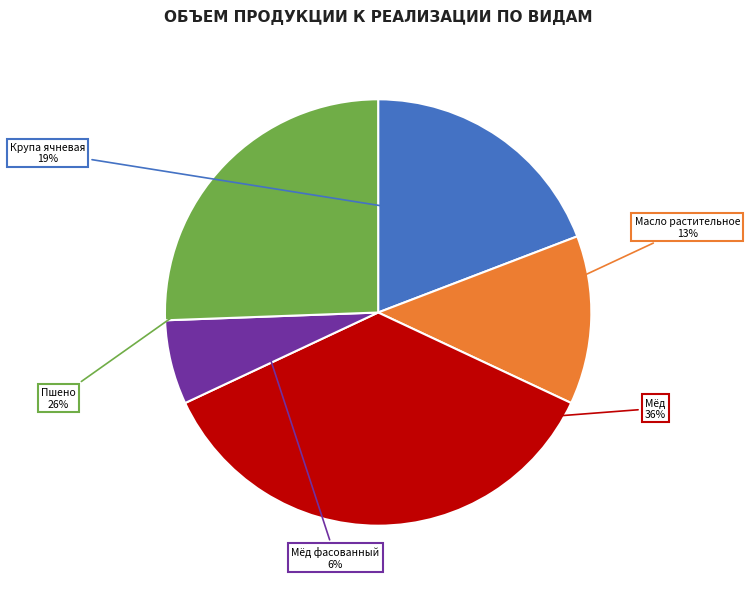

To the nearest percent, what is the combined percentage of Пшено and Мёд фасованный?

32%